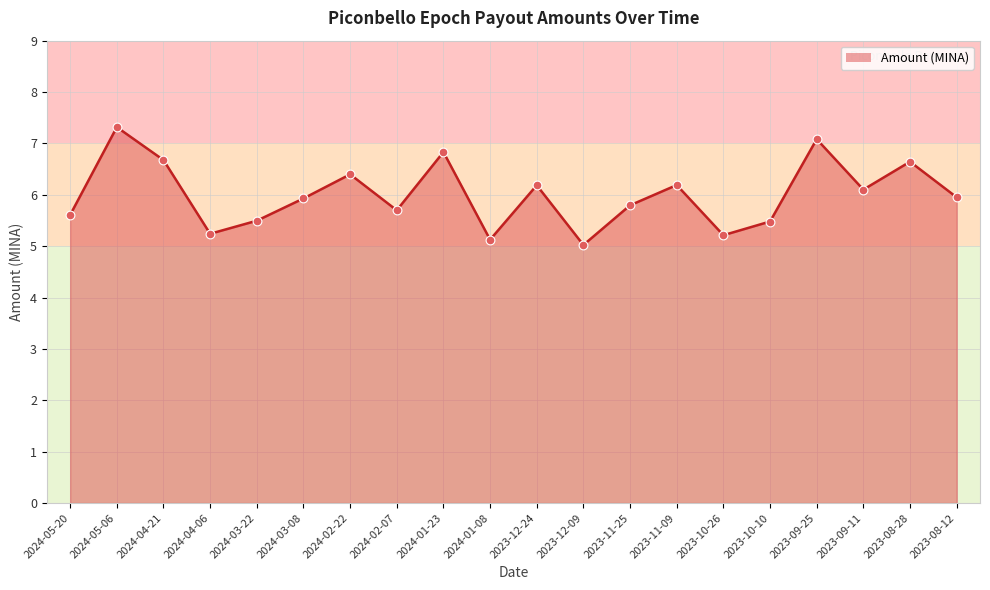

What is the change in value from 2024-05-20 to 2023-09-25?

+1.5